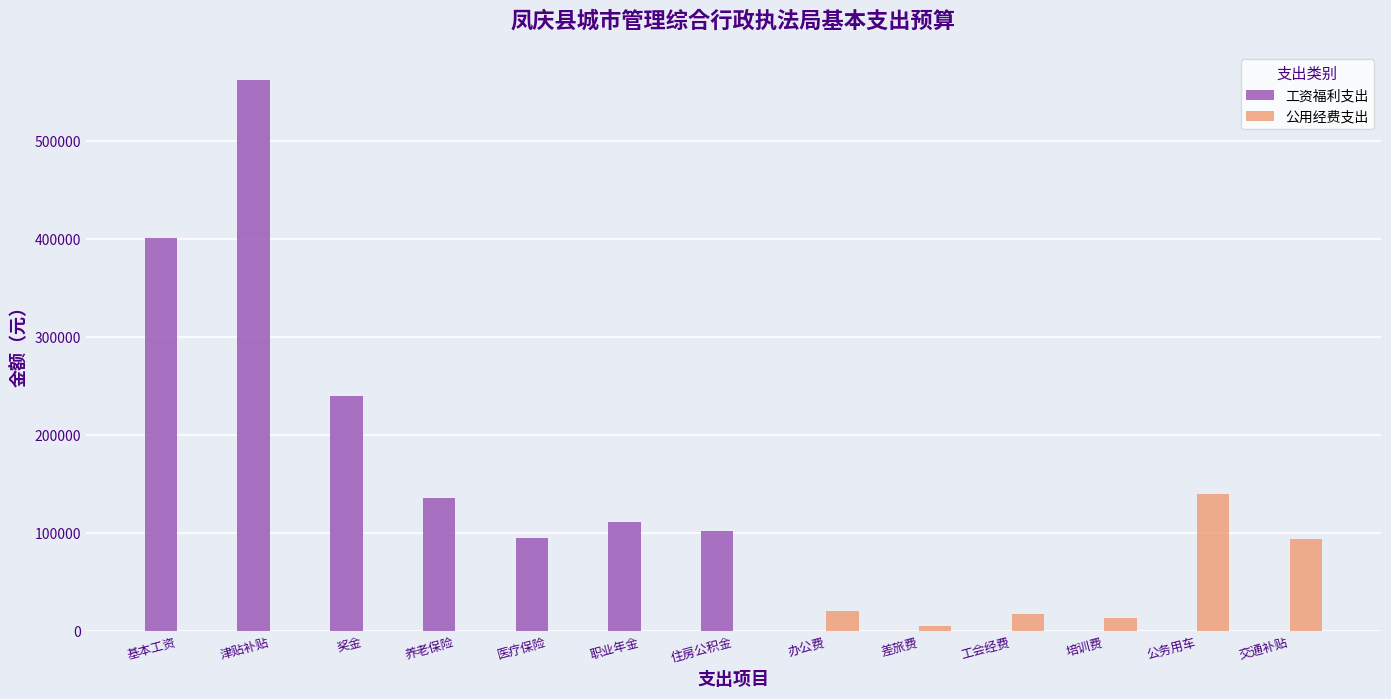

How many distinct data groups are displayed?

2